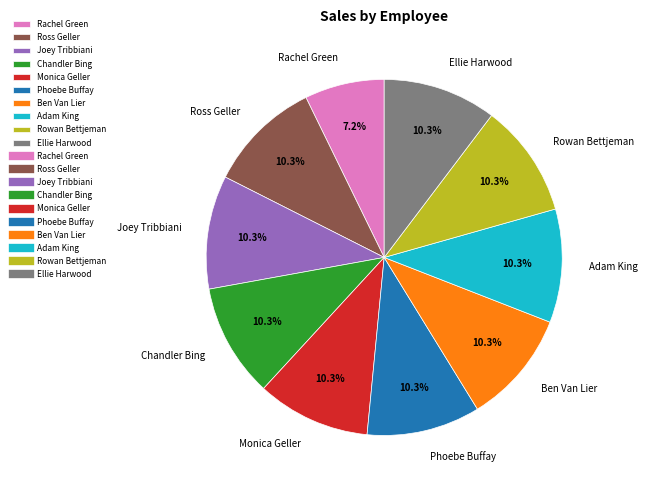

Is there a majority slice in this chart?

No